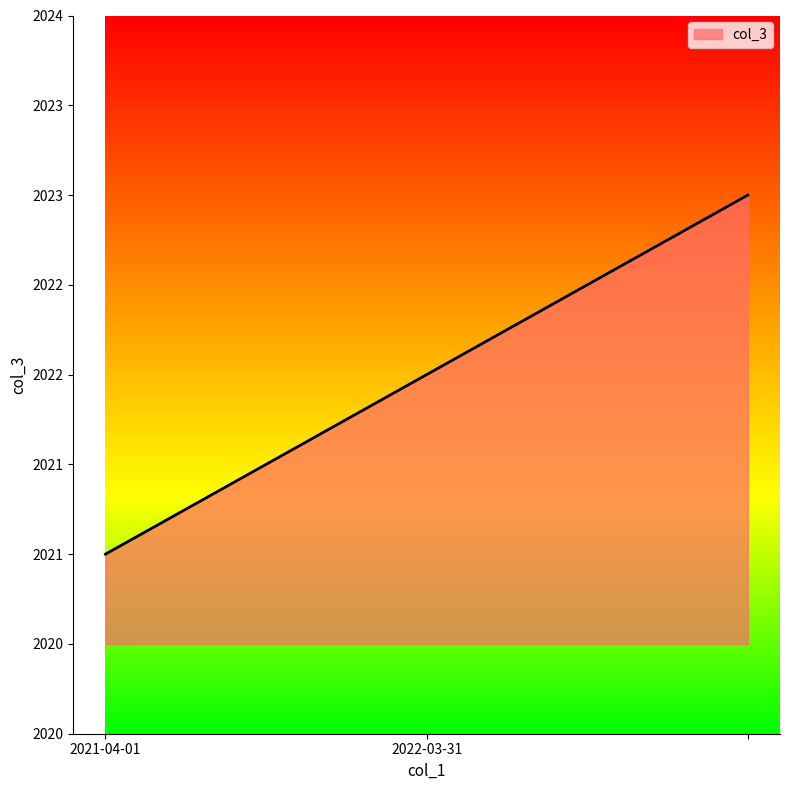

Does the chart display data point markers on the line(s)?

No